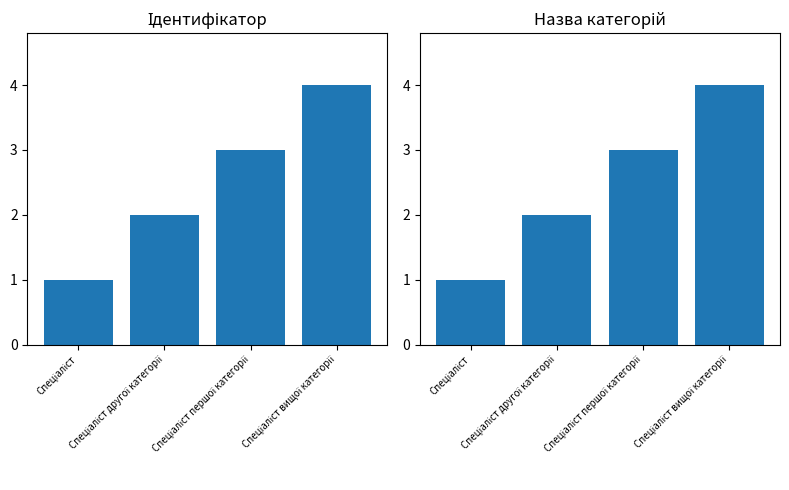

How many series are shown in this chart?

1